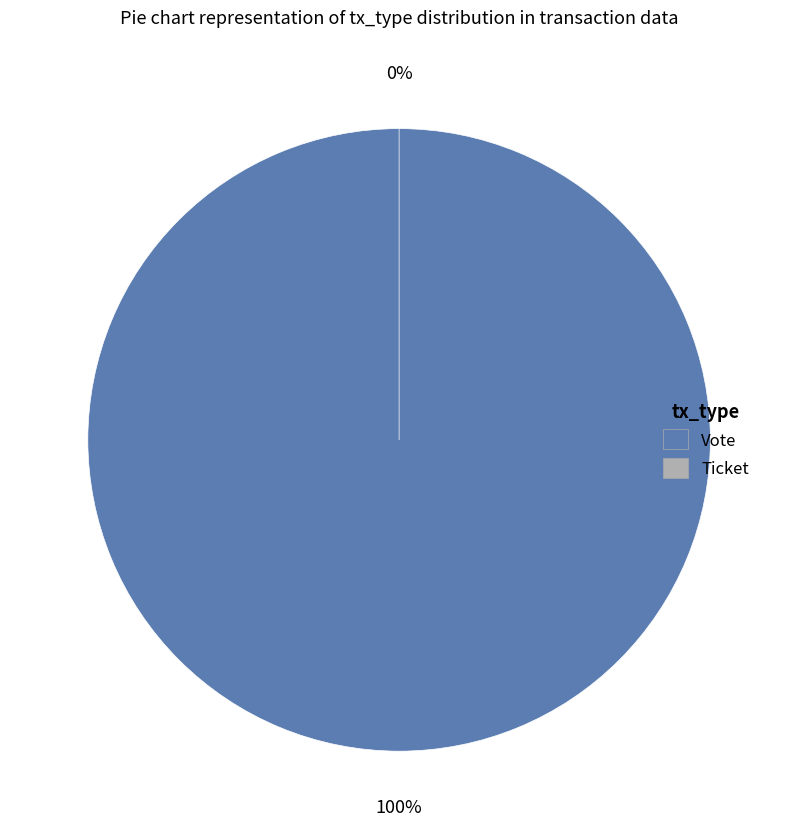

Is the sum of Ticket and Vote greater than half?

Yes